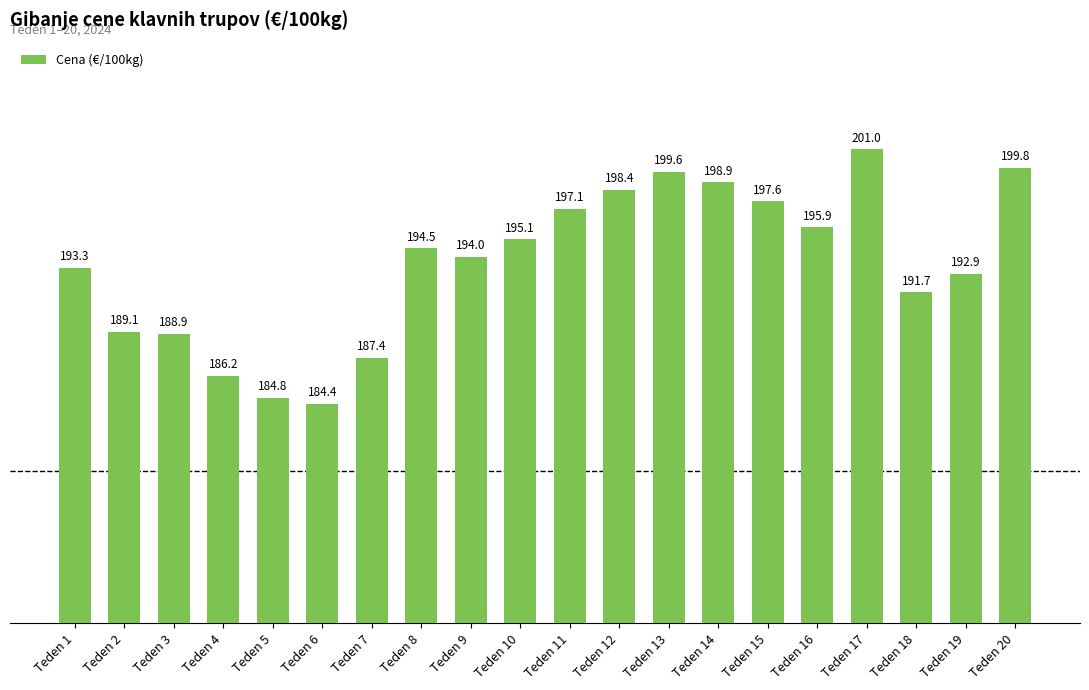

The chart shows a value of 199.6 at Teden 13. True or false?

True